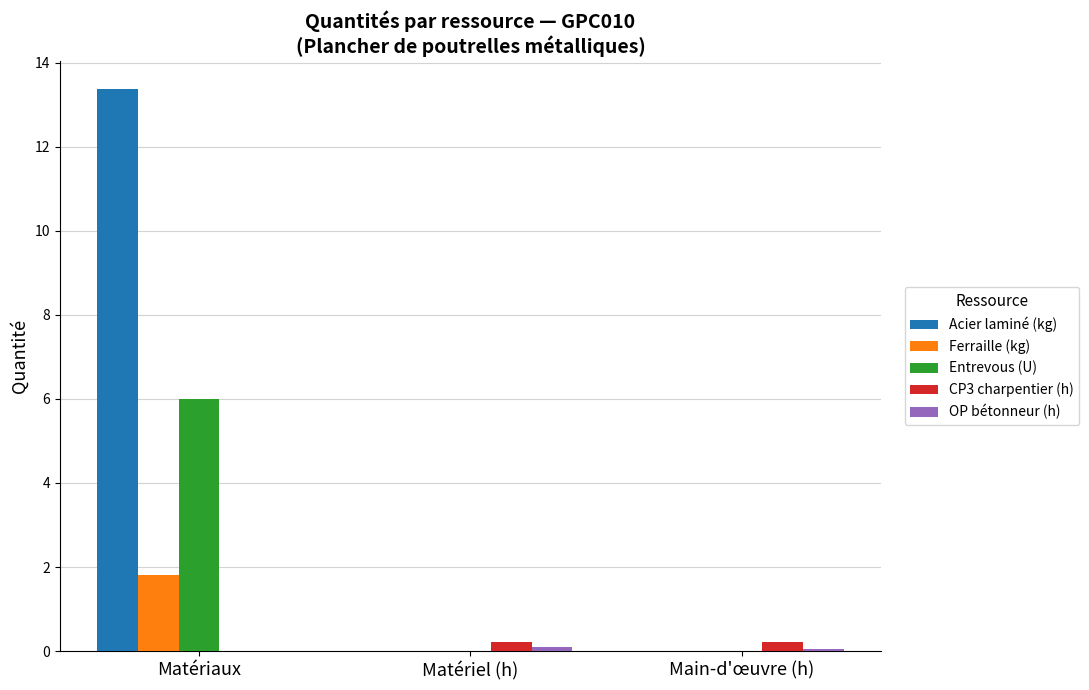

At which category is the sum across all series the highest?

Matériaux